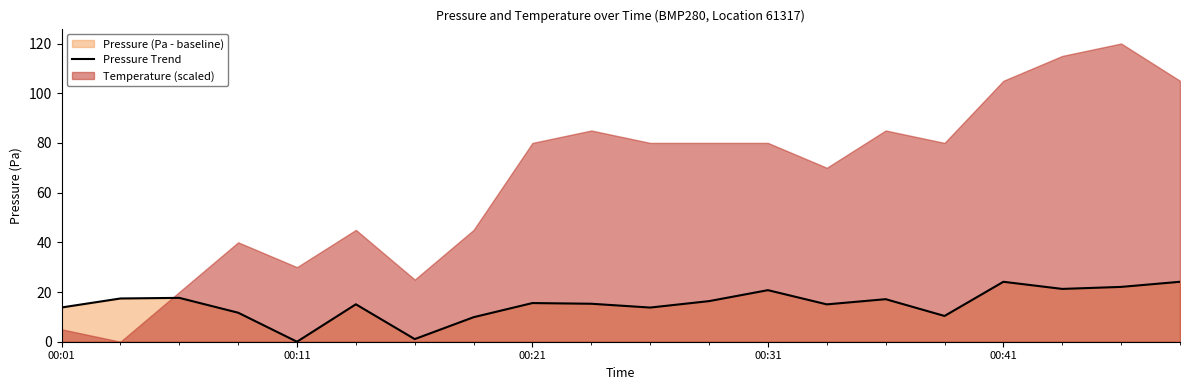

The value of Pressure Trend at 00:21 is 15.6. True or false?

True